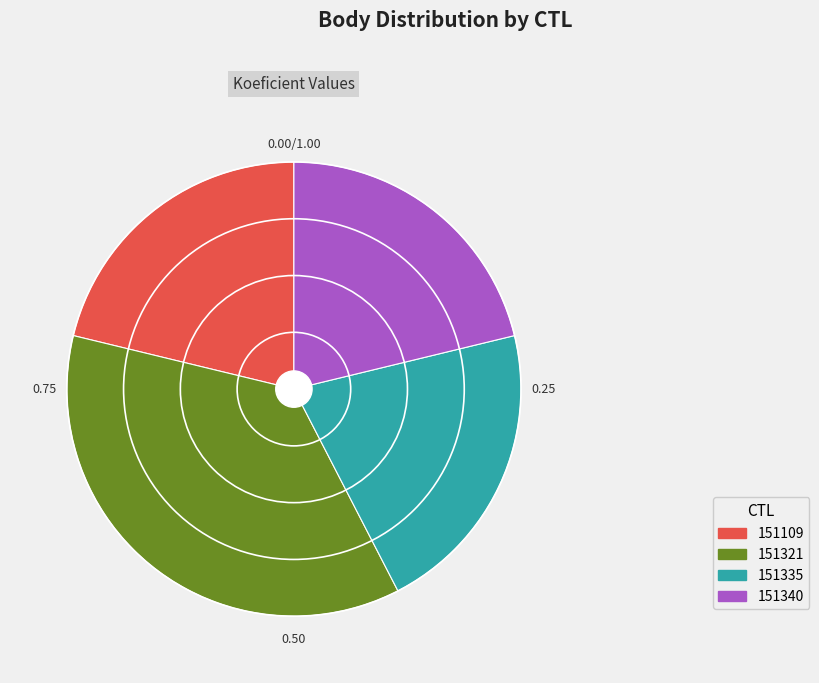

Does any single category account for the majority?

No